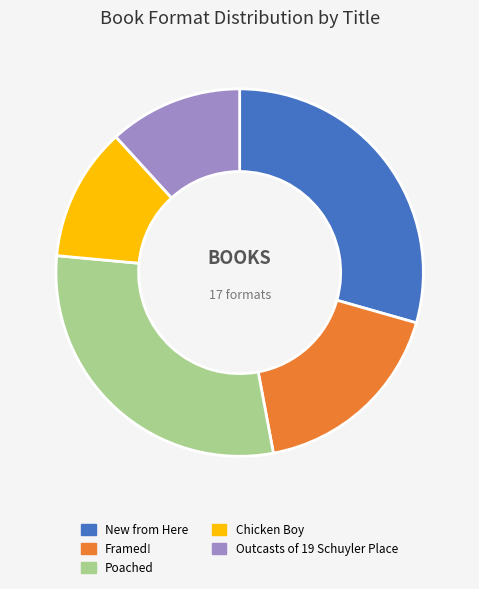

Combined, do Outcasts of 19 Schuyler Place and New from Here account for over 50%?

No